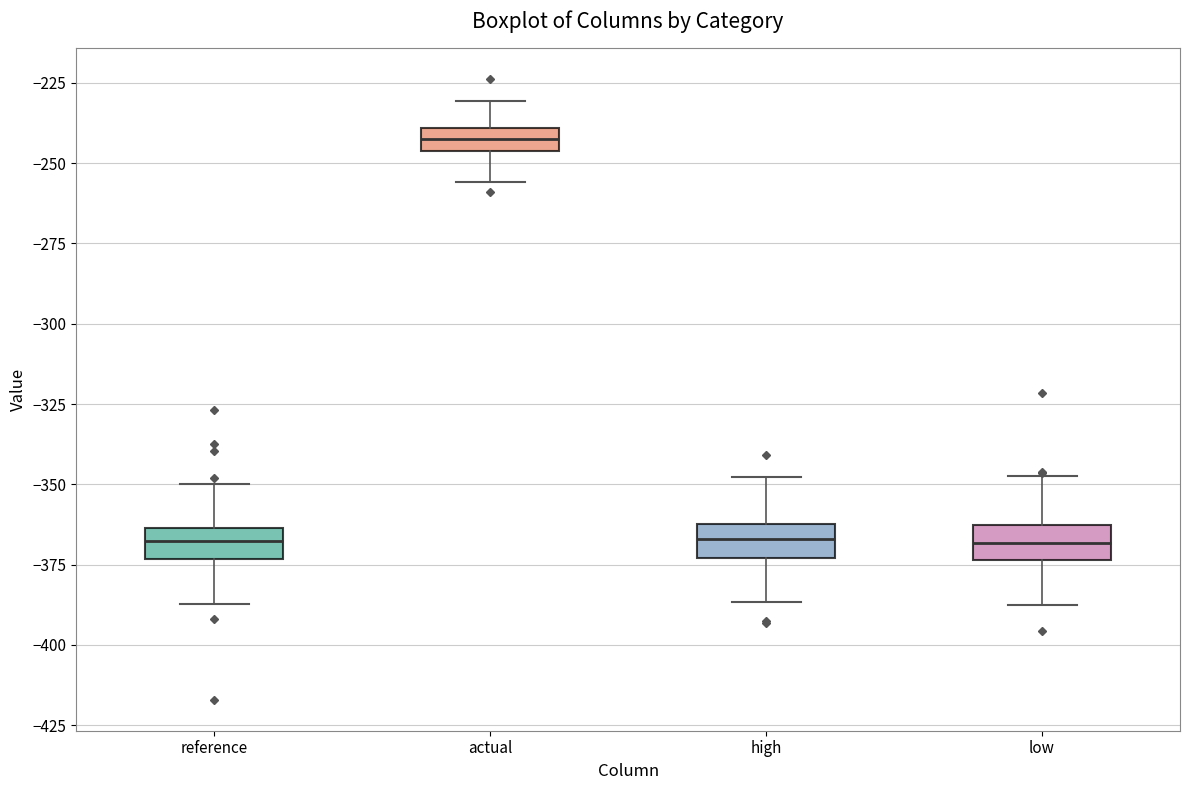

Where does the median line of the box for high sit on the y-axis? The values are not printed on the chart, so give them approximately, as read against the axis.

-365